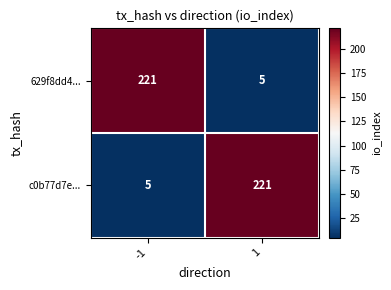

What is the difference between the maximum and minimum values in the c0b77d7e... series?

216